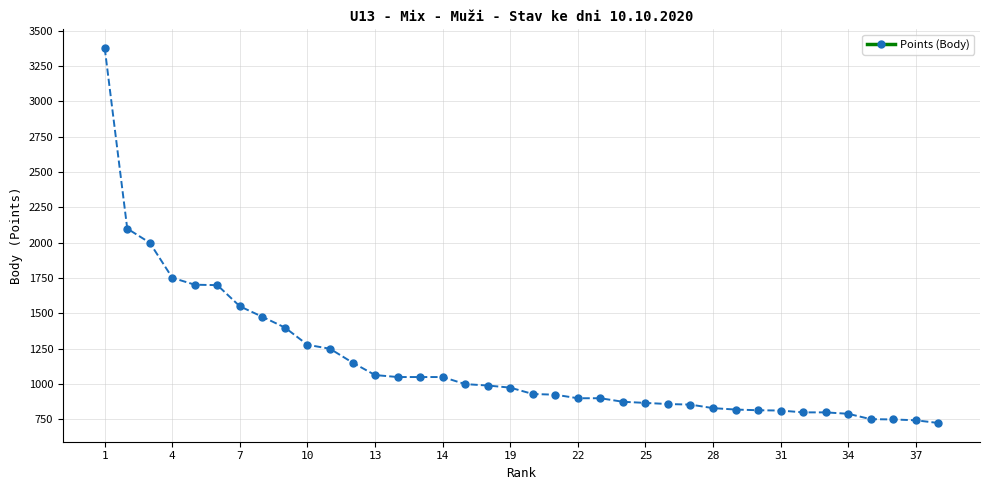

What is the sum of all values?

43667